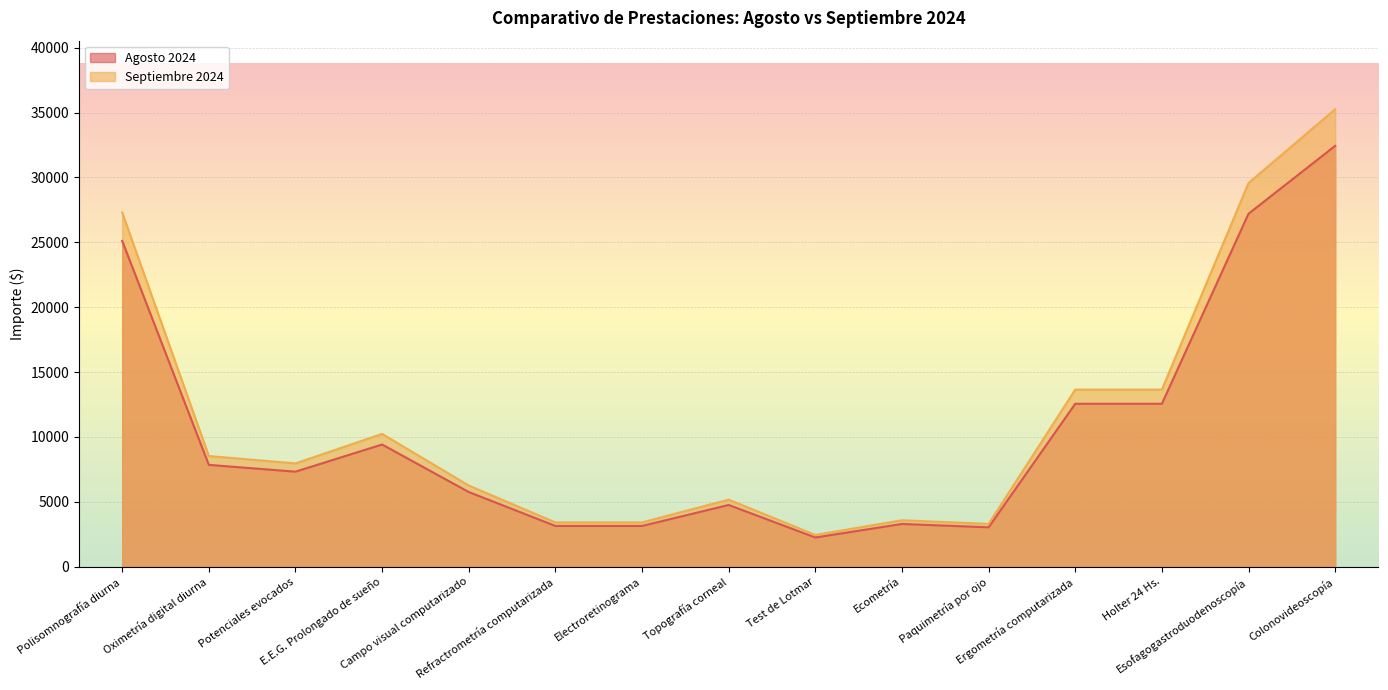

True or false: Septiembre 2024 and Agosto 2024 intersect in this chart.

False